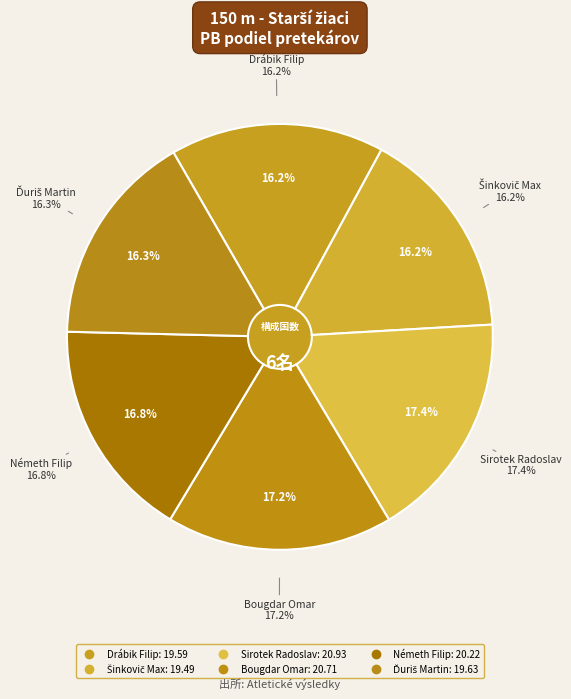

To the nearest percent, what percentage of the pie is Bougdar Omar?

17%